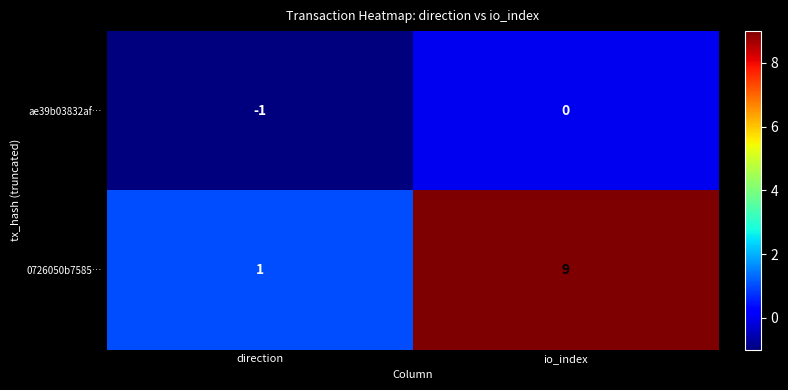

Which category has the lowest value across all series?

direction